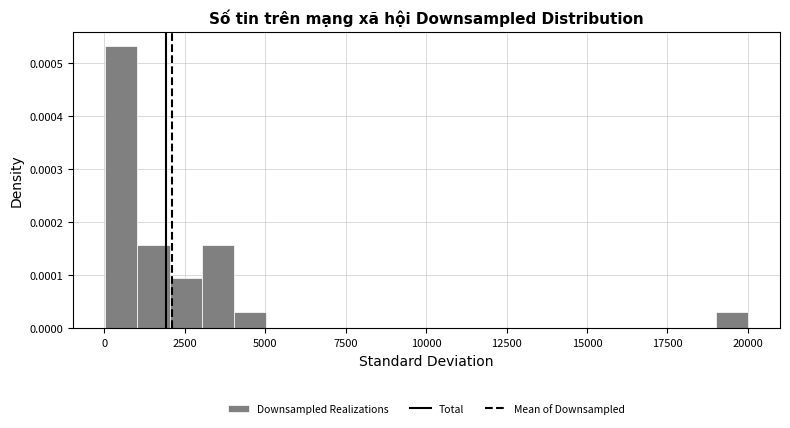

Read against the x-axis, roughly where is the centre of the tallest bar?

500